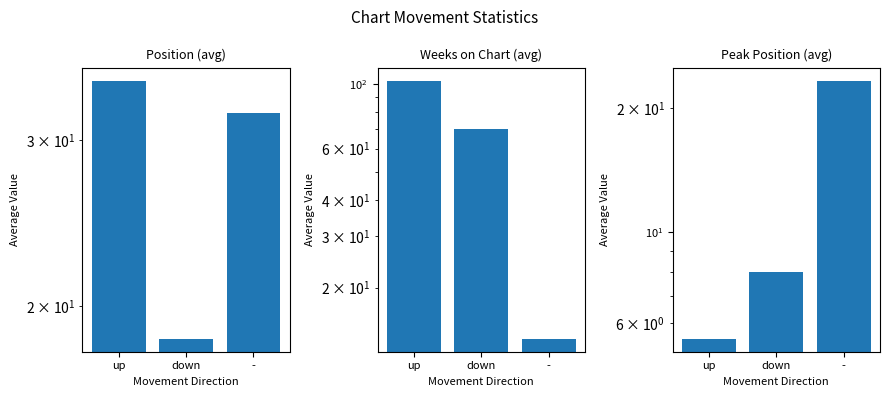

At which category is the sum across all series the highest?

up